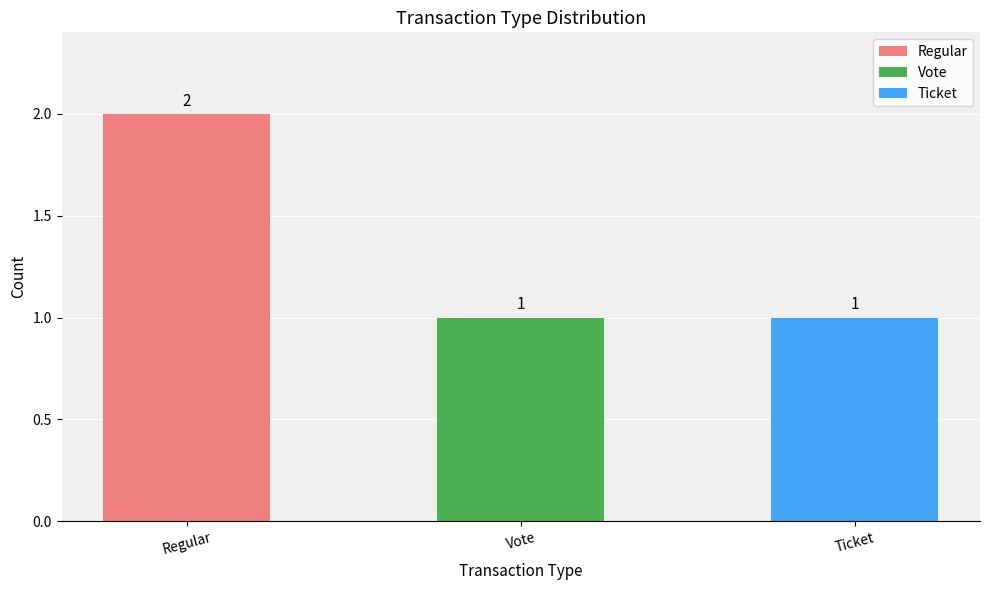

What is the sum of the values at Regular and Ticket?

3